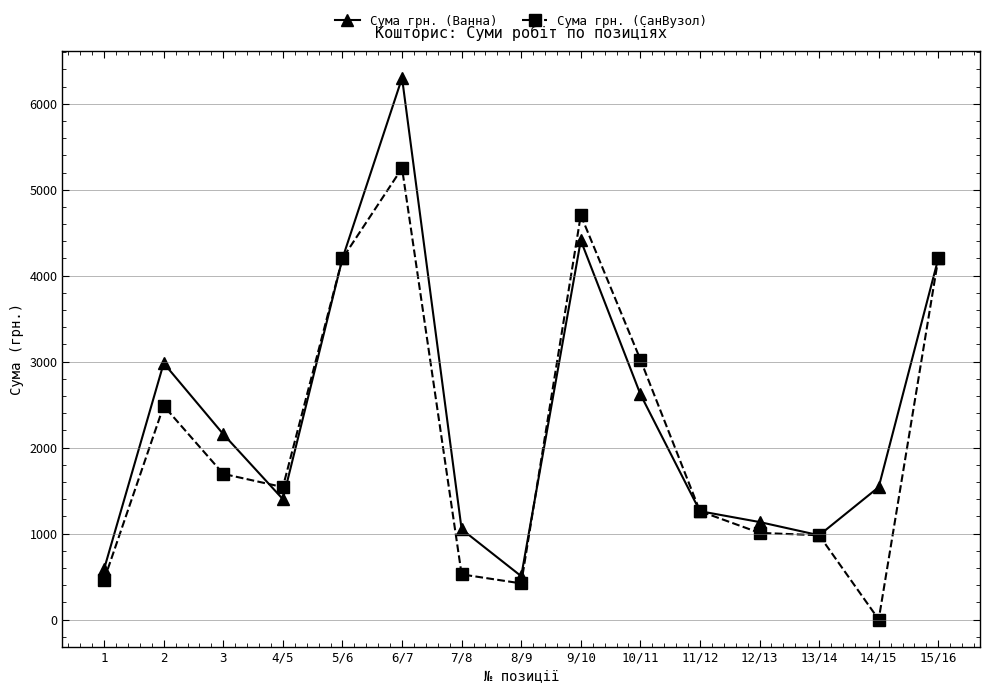

List the series in order of their peak value, lowest first.

Сума грн. (СанВузол), Сума грн. (Ванна)